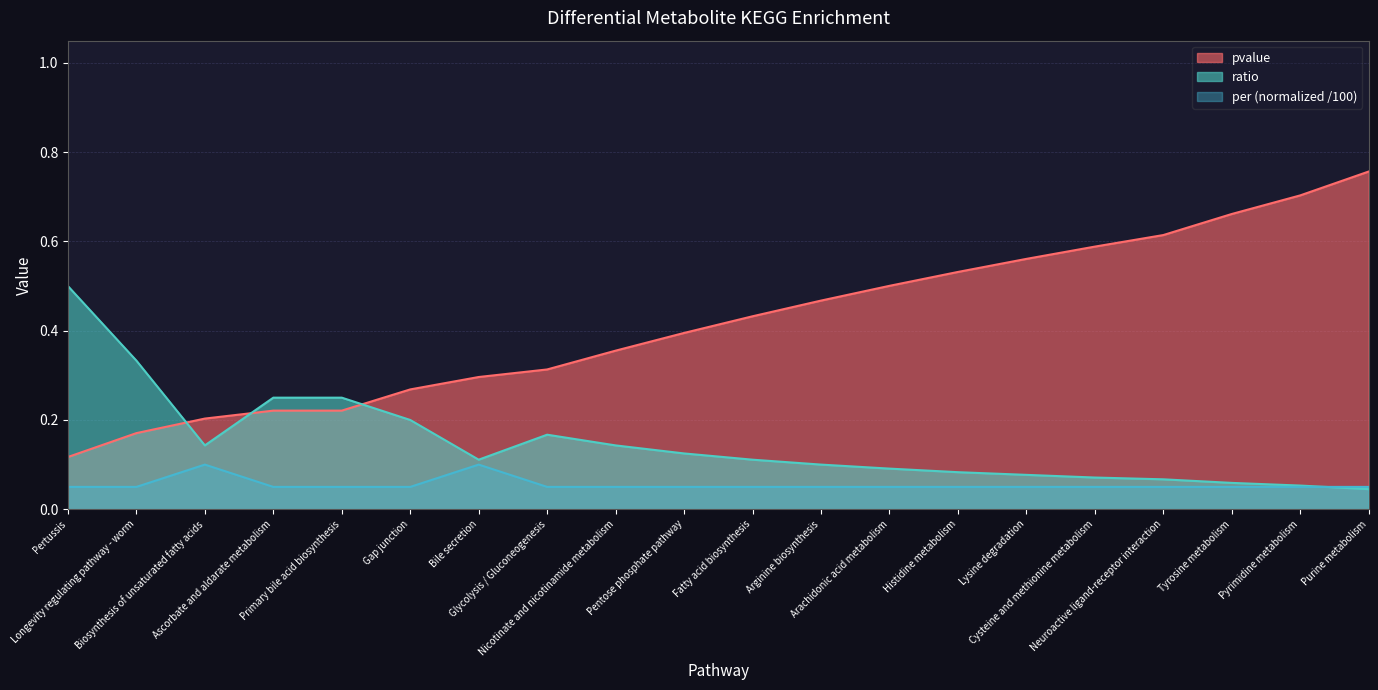

What is the label of the 5th point from the right?

Cysteine and methionine metabolism